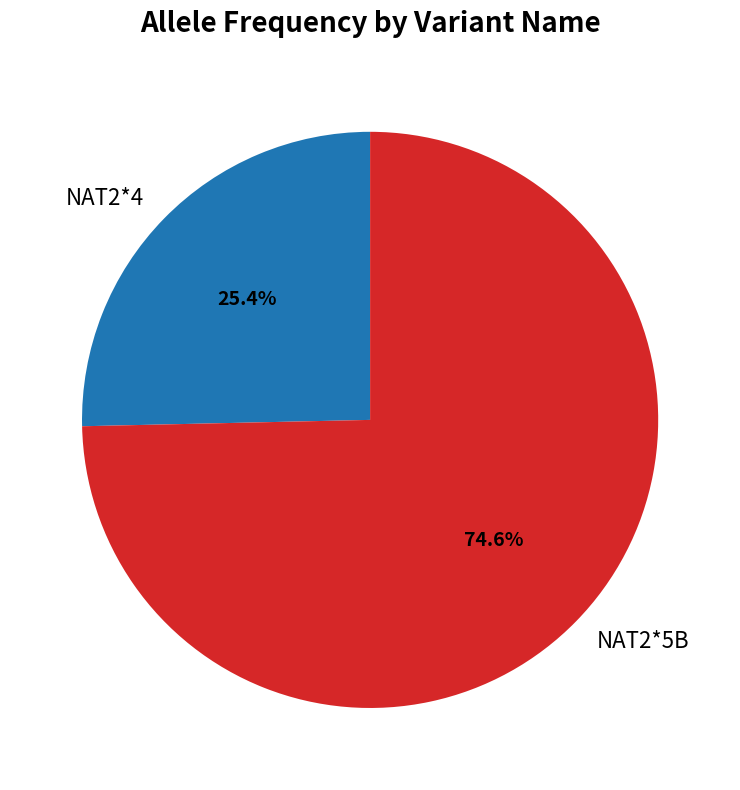

Does NAT2*4 represent more than half of the total?

No